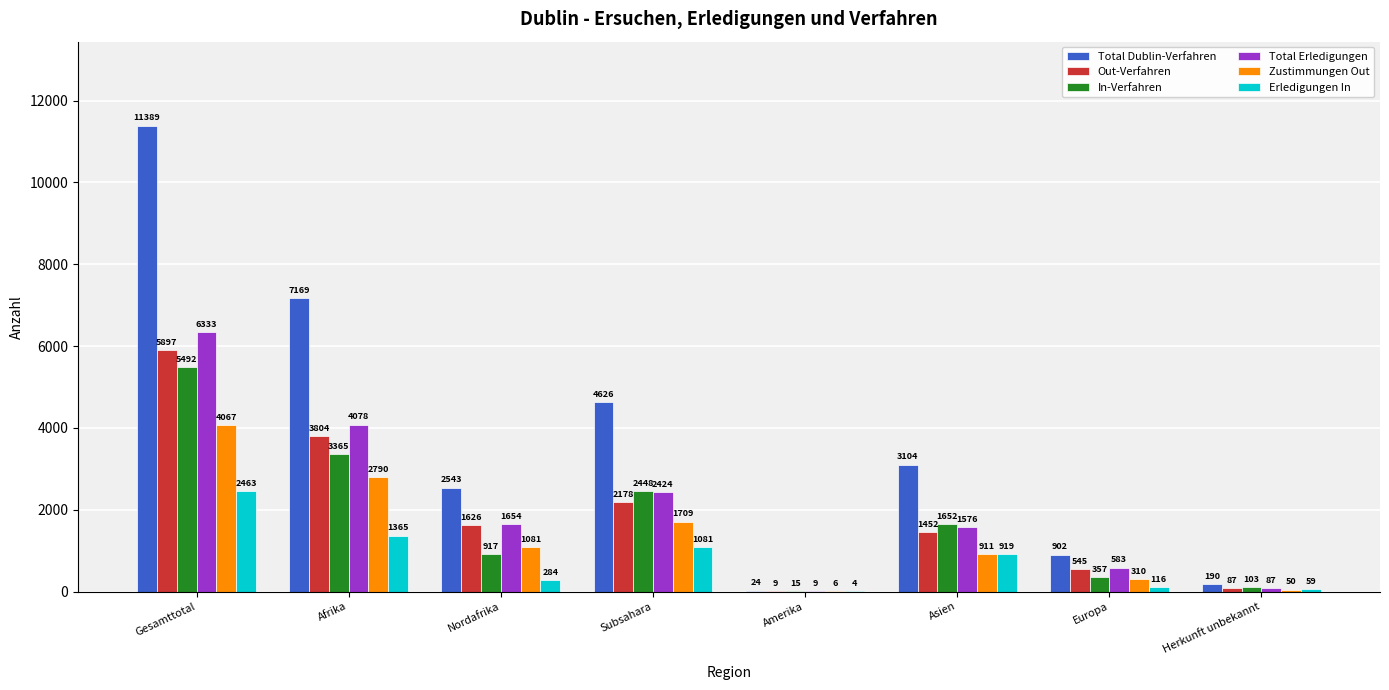

What is the sum of the Out-Verfahren values at Europa and Nordafrika?

2171